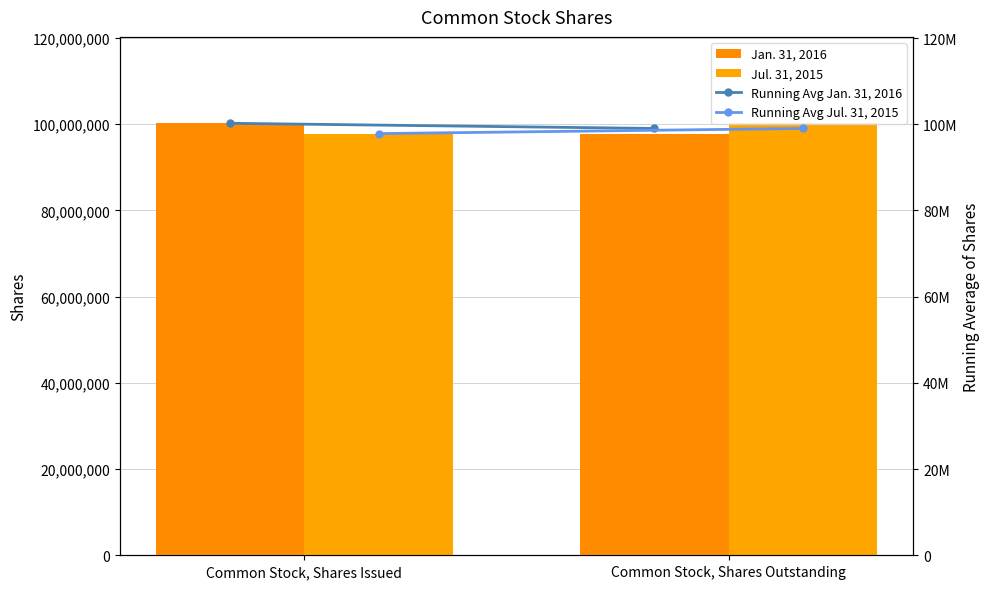

Read the Jul. 31, 2015 value at Common Stock, Shares Outstanding.

100229880.0